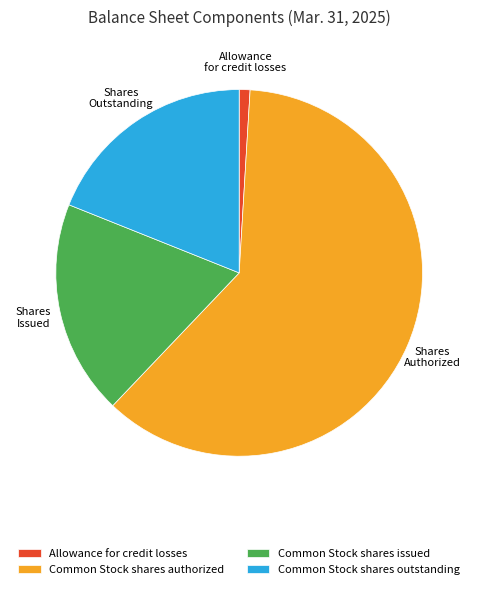

Is the sum of Common Stock shares issued and Common Stock shares outstanding greater than half?

No